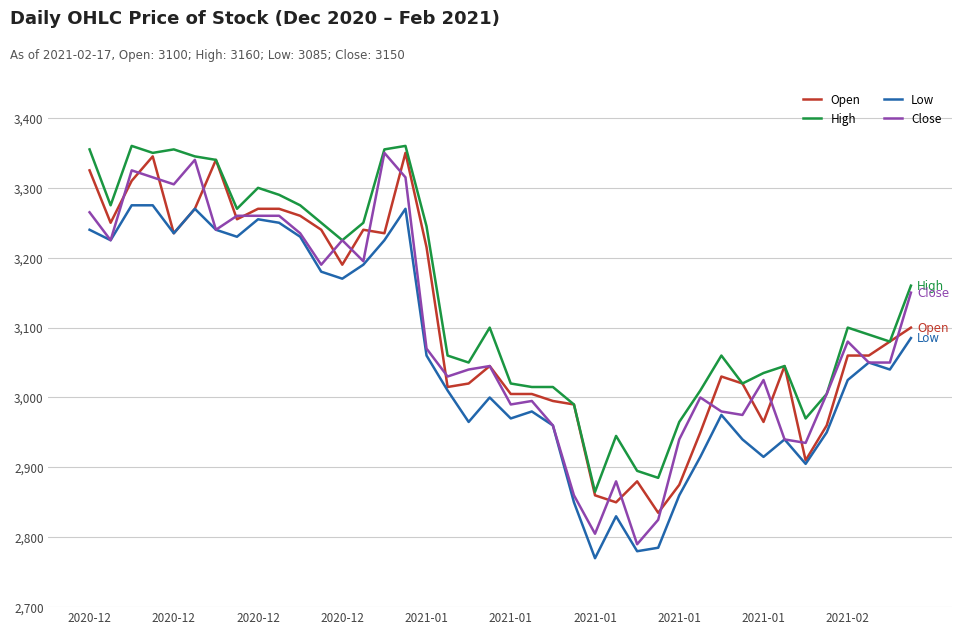

What is the minimum value shown in the chart?

2770